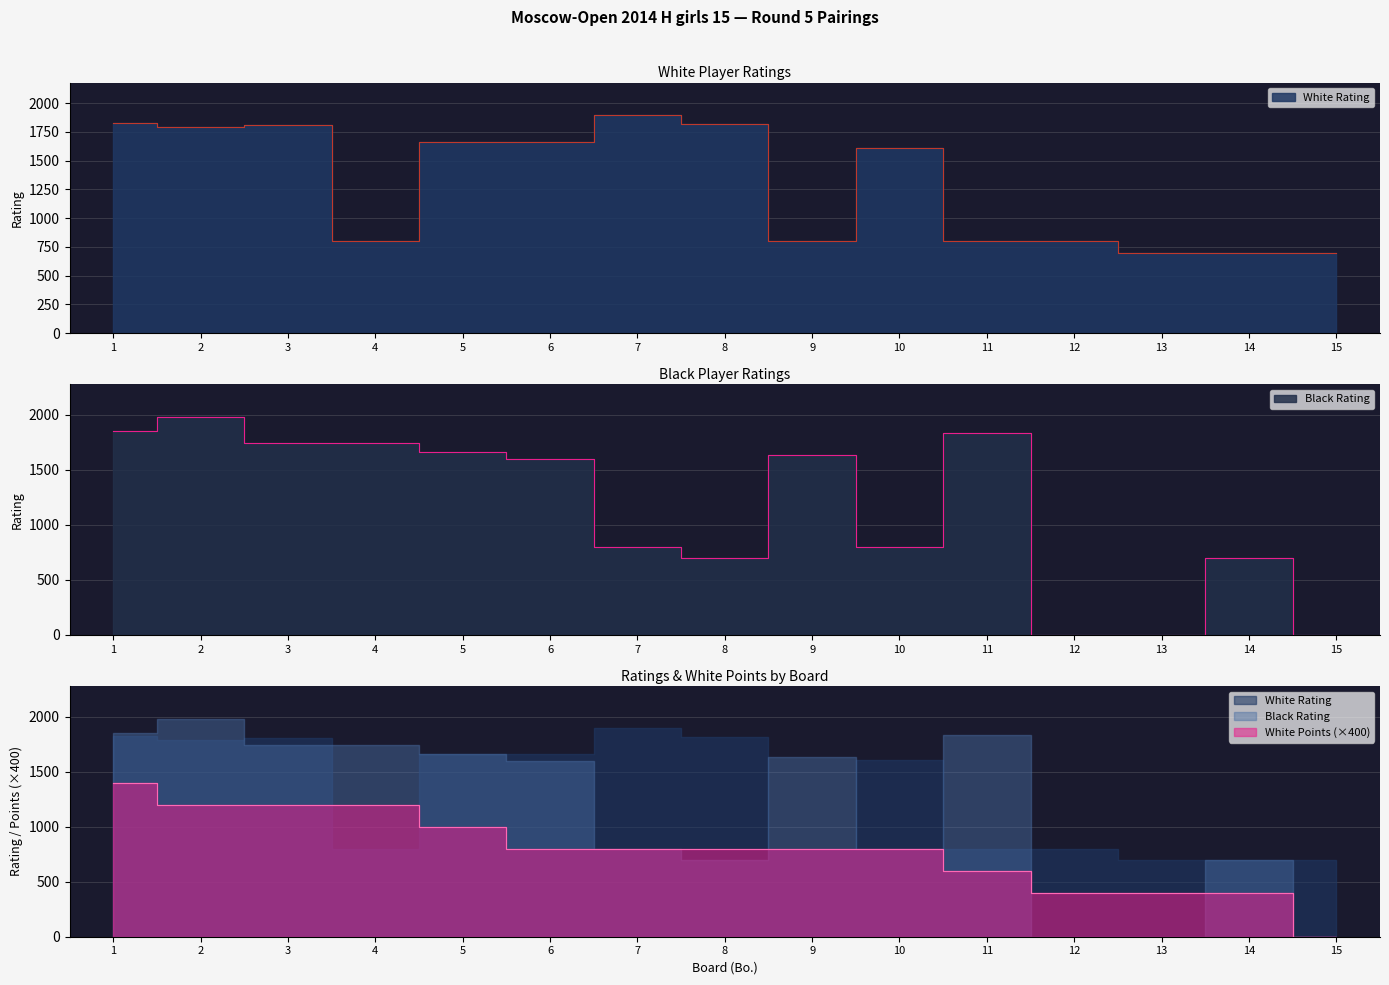

How many intersections are there between White Points and Black Rating?

3